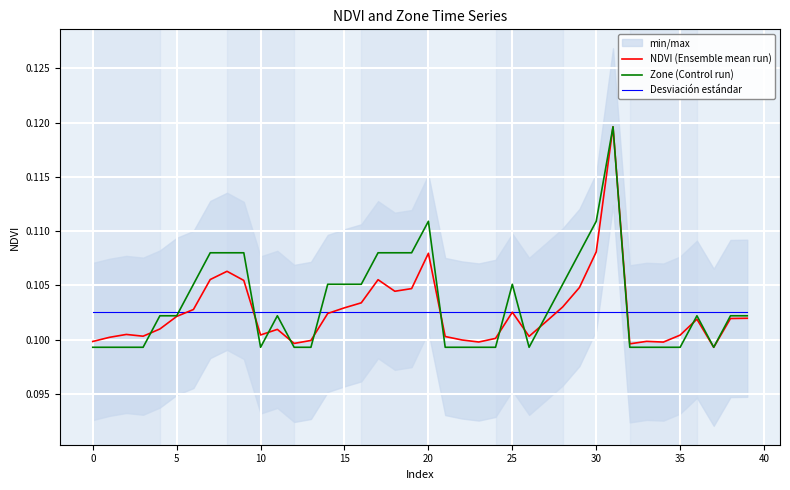

True or false: Zone (Control run) has a value of 0.0 at 15.

False